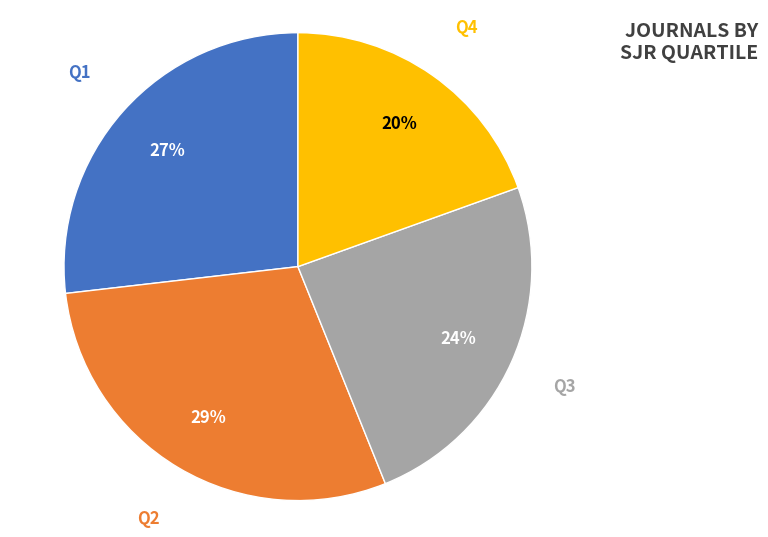

The Q1 slice represents 27% of the pie. True or false?

True